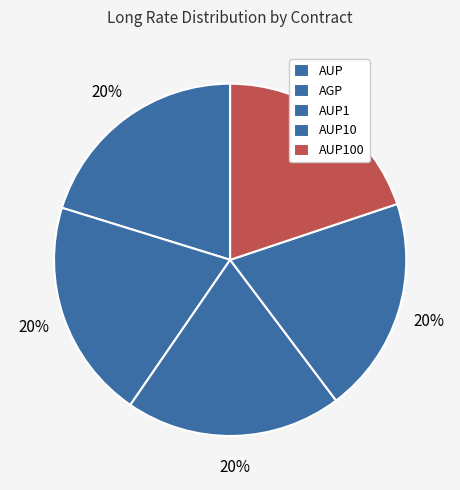

True or false: AGP accounts for 20% of the total.

True